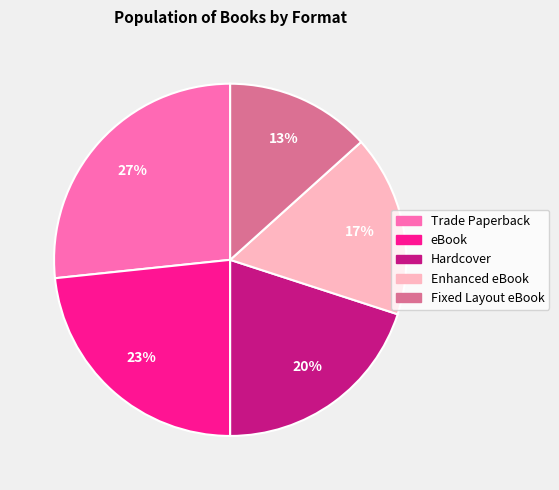

To the nearest percent, what percentage of the pie is Trade Paperback?

27%